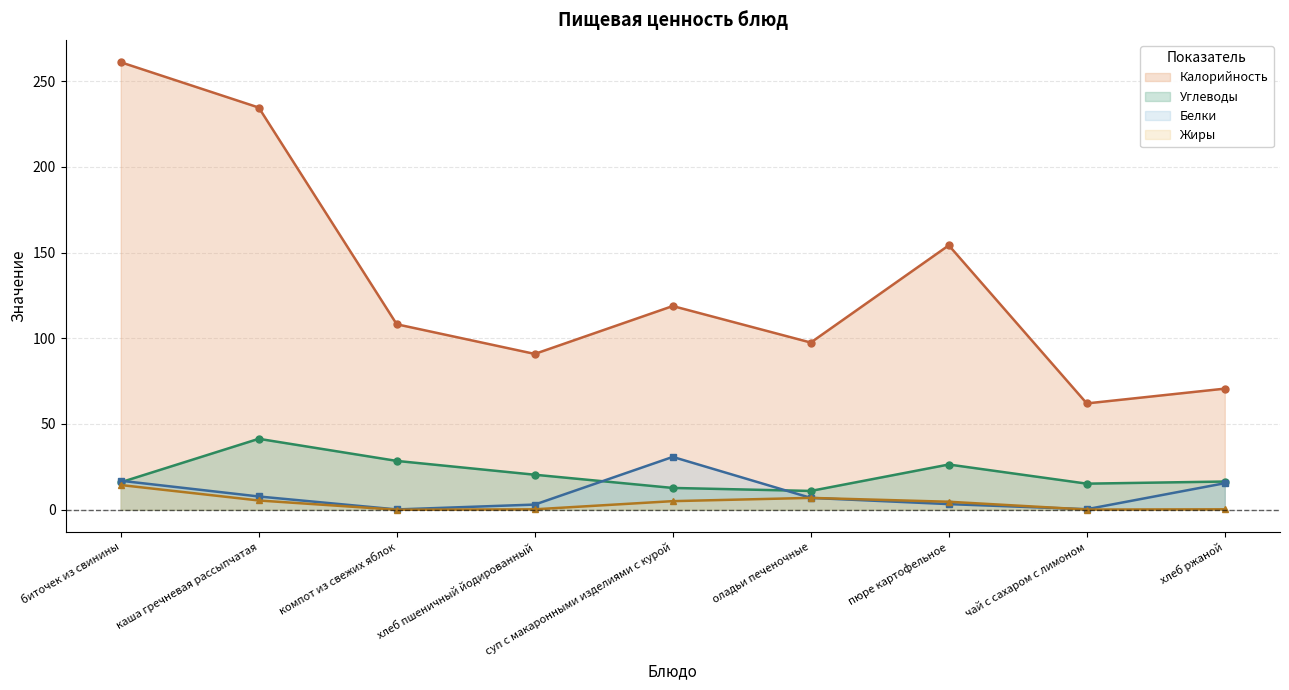

Reading left to right, extract all data points from this chart.

Калорийность: 261.0	234.6	108.2	90.9	118.8	97.5	154.2	62.0	70.6
Углеводы: 16.0	41.4	28.5	20.4	12.7	10.9	26.4	15.2	16.4
Белки: 16.9	7.7	0.2	3.0	30.8	6.9	3.3	0.3	15.5
Жиры: 14.4	5.4	0.0	0.2	5.0	6.9	4.7	0.1	0.2